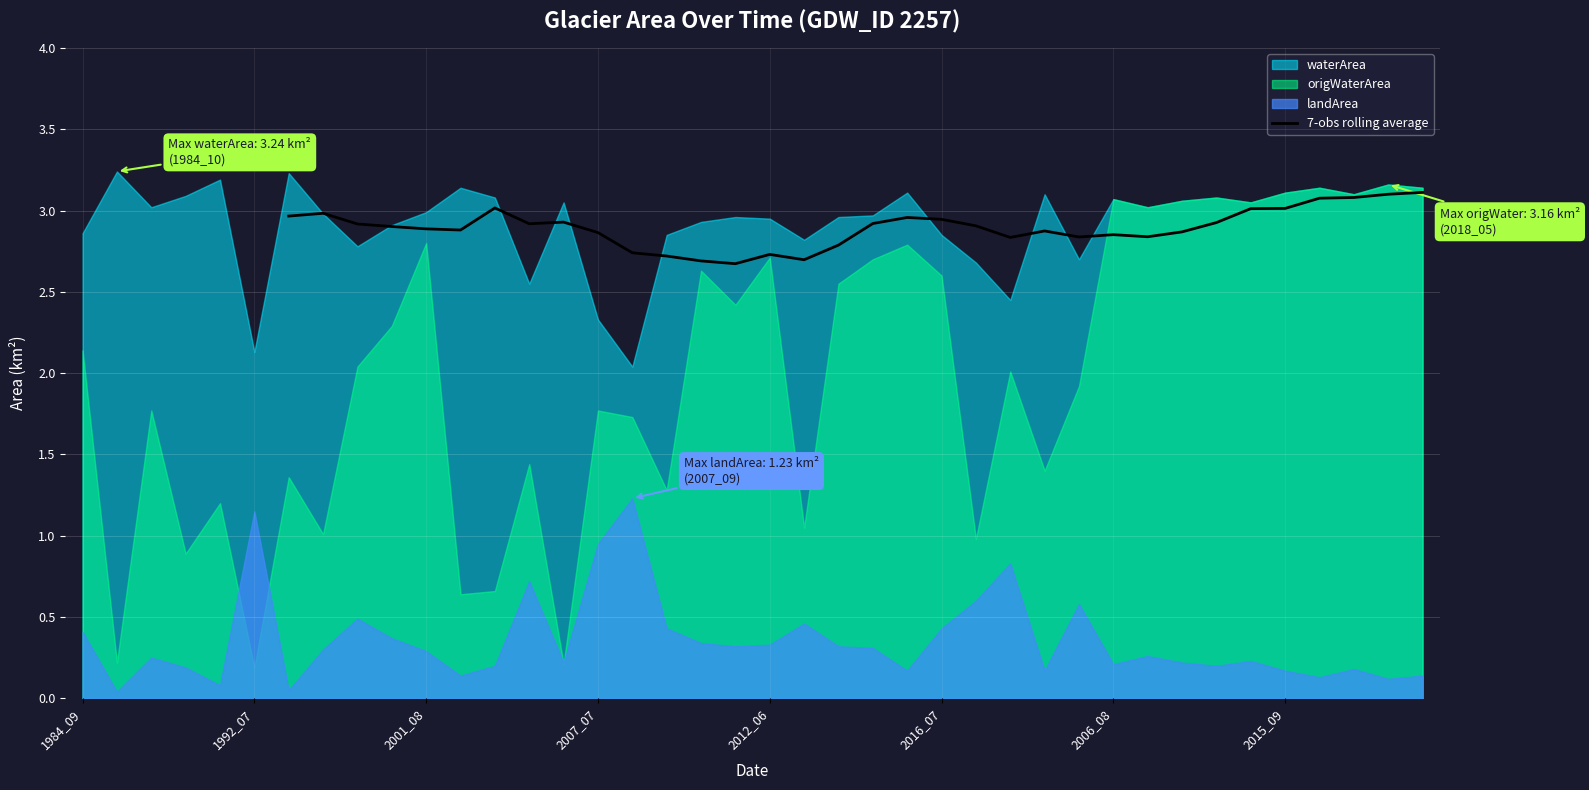

How many lines are shown in the chart?

1